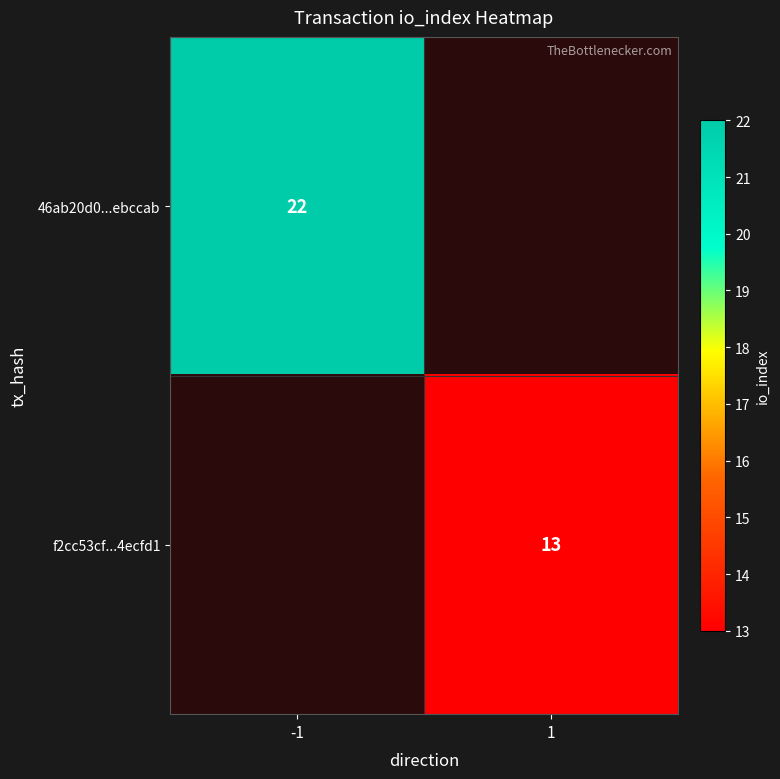

What is the minimum value shown in the chart?

13.0